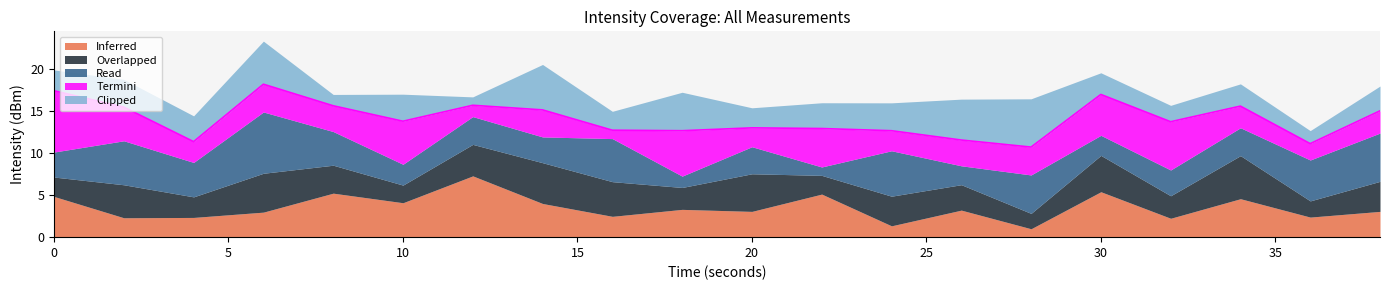

At which label does Inferred reach its peak?

12